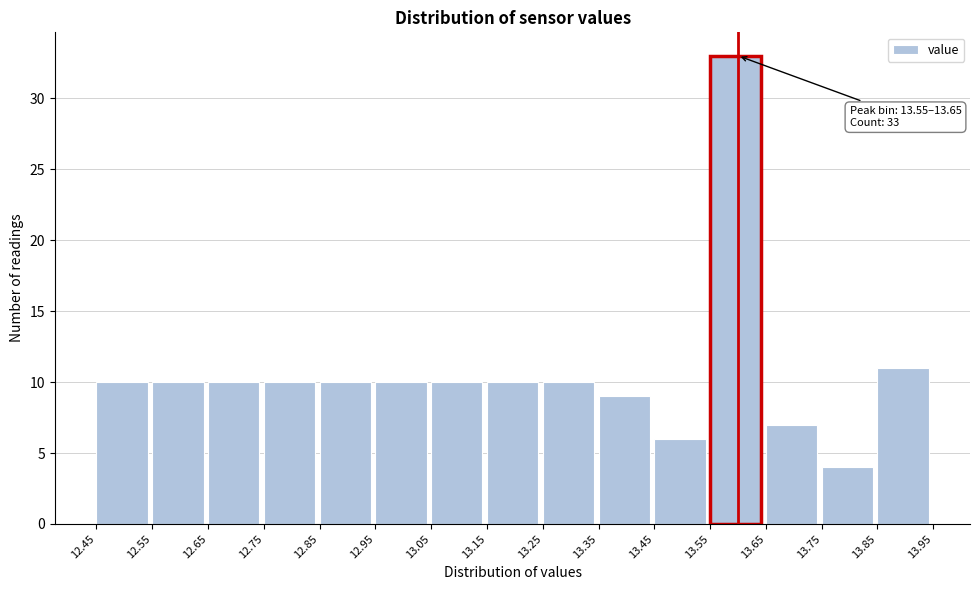

Which range on the x-axis has the tallest bar?

13.55 to 13.65